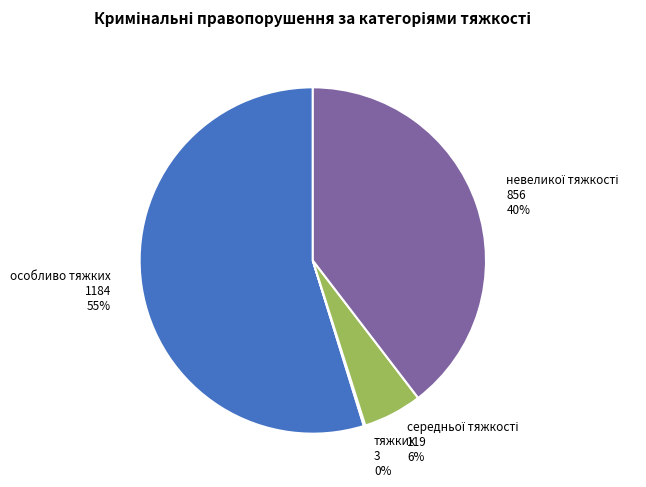

Is there any slice that represents more than half of the pie?

Yes